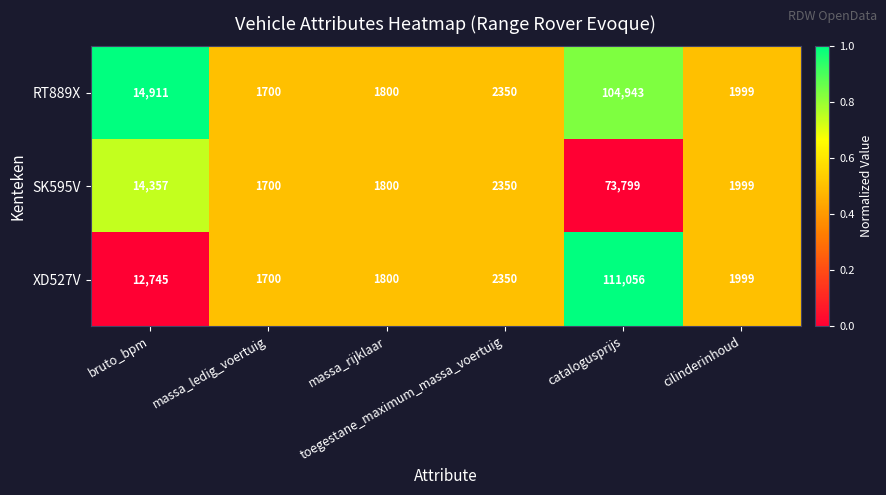

What is the difference between the maximum and minimum values in the SK595V series?

72099